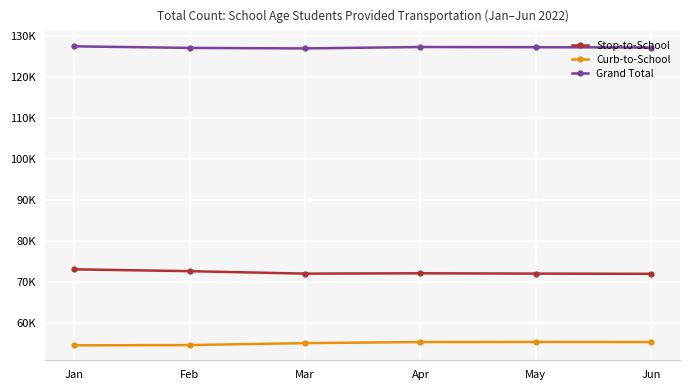

Does the chart have visible grid lines?

Yes